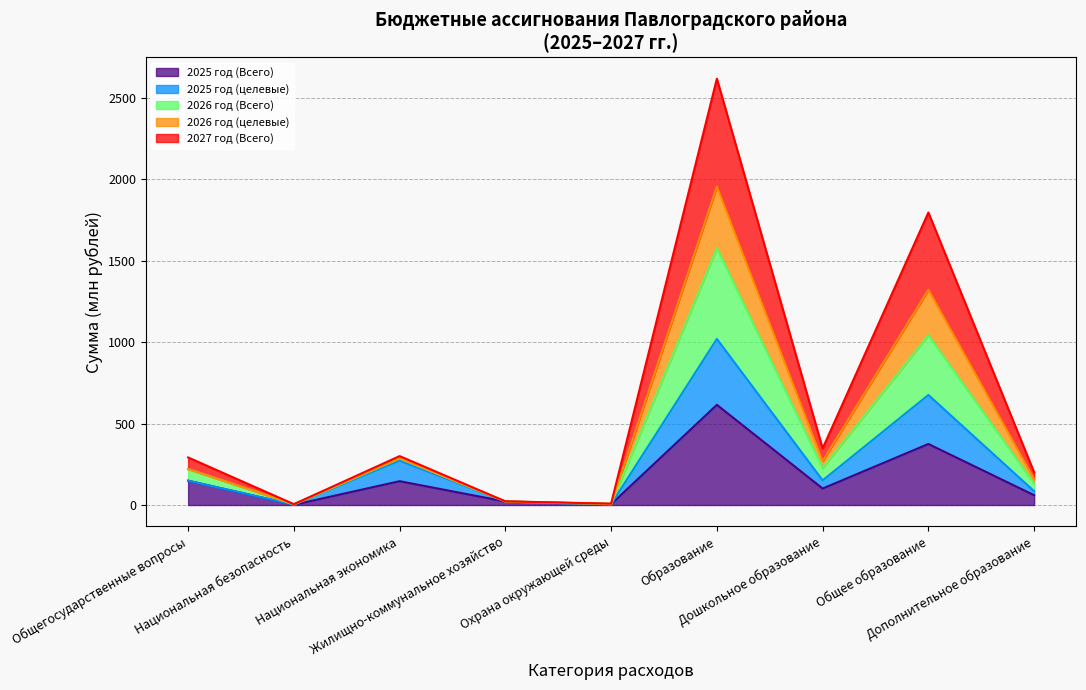

True or false: 2026 год (Всего) and 2026 год (целевые) cross at least once.

False